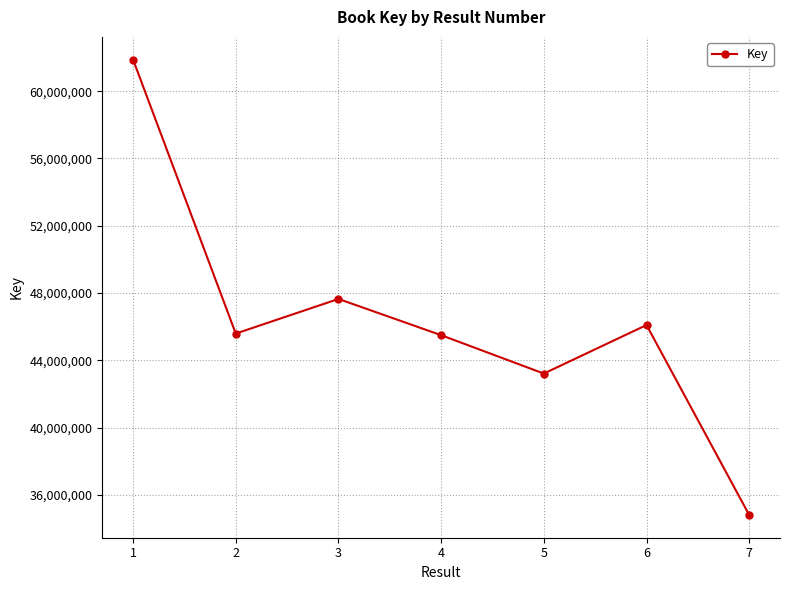

How many values are below 45587156?

3